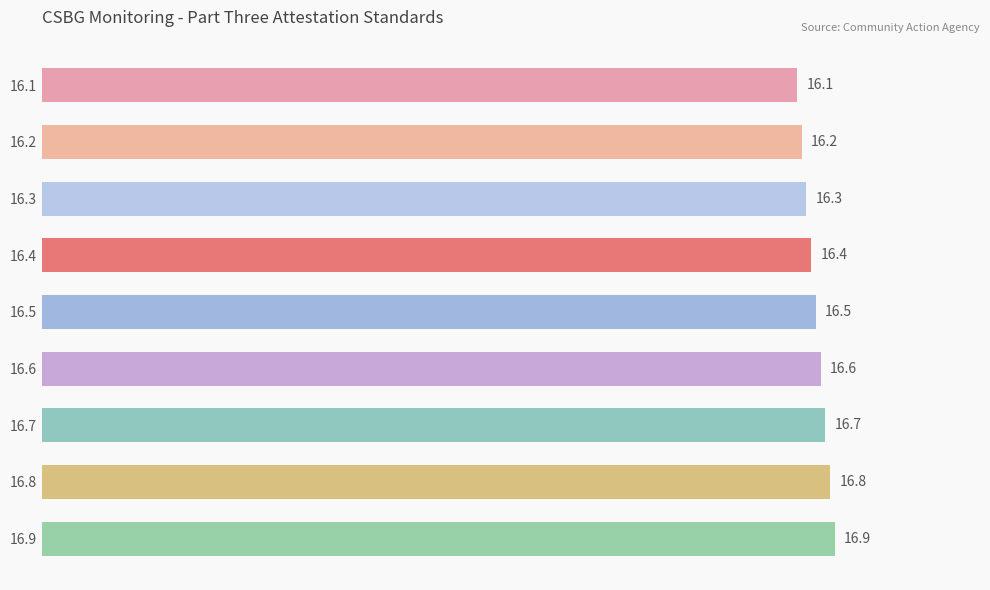

List the labels in order of value, smallest first.

16.1, 16.2, 16.3, 16.4, 16.5, 16.6, 16.7, 16.8, 16.9